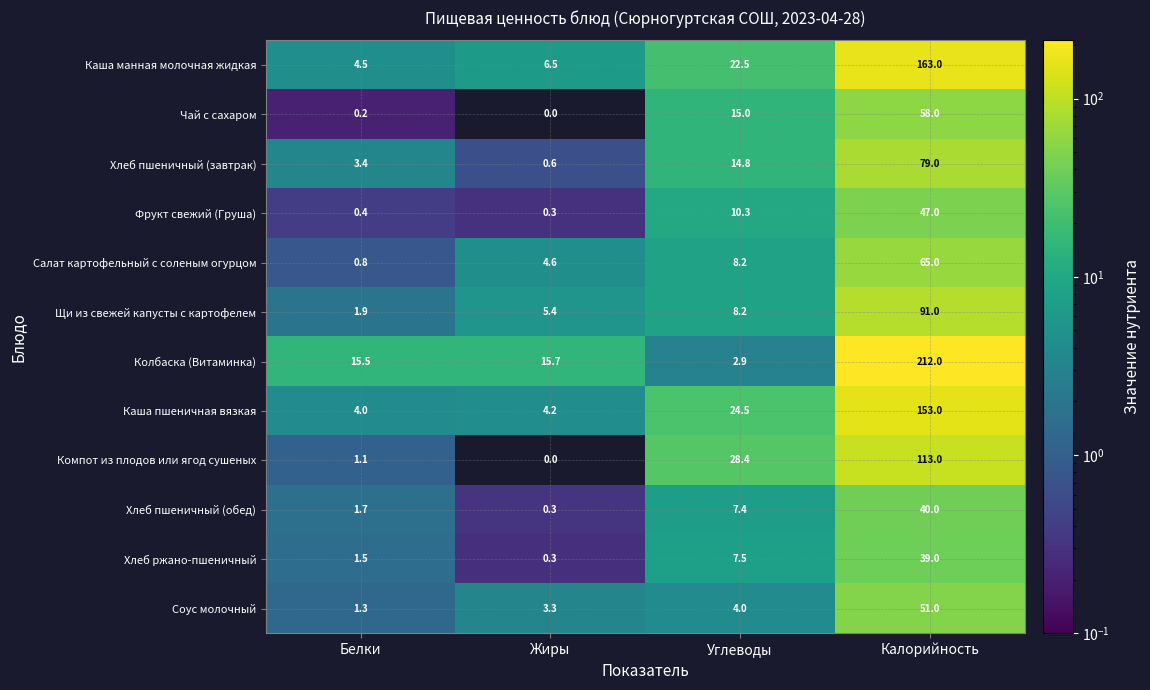

Which series has the widest spread of values?

Колбаска (Витаминка)